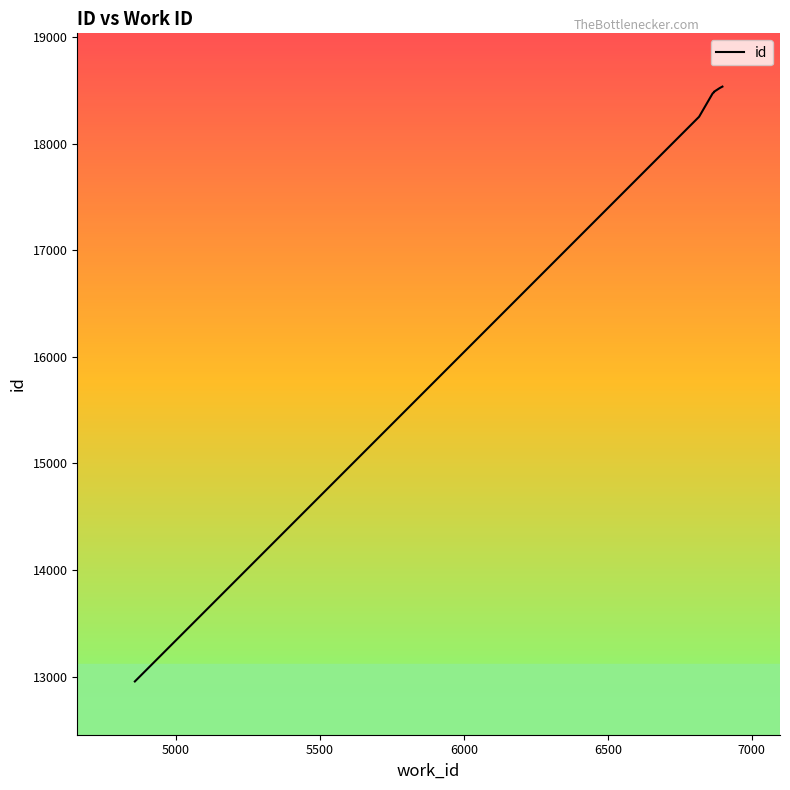

True or false: there are more than 0 points higher than both neighbors.

False